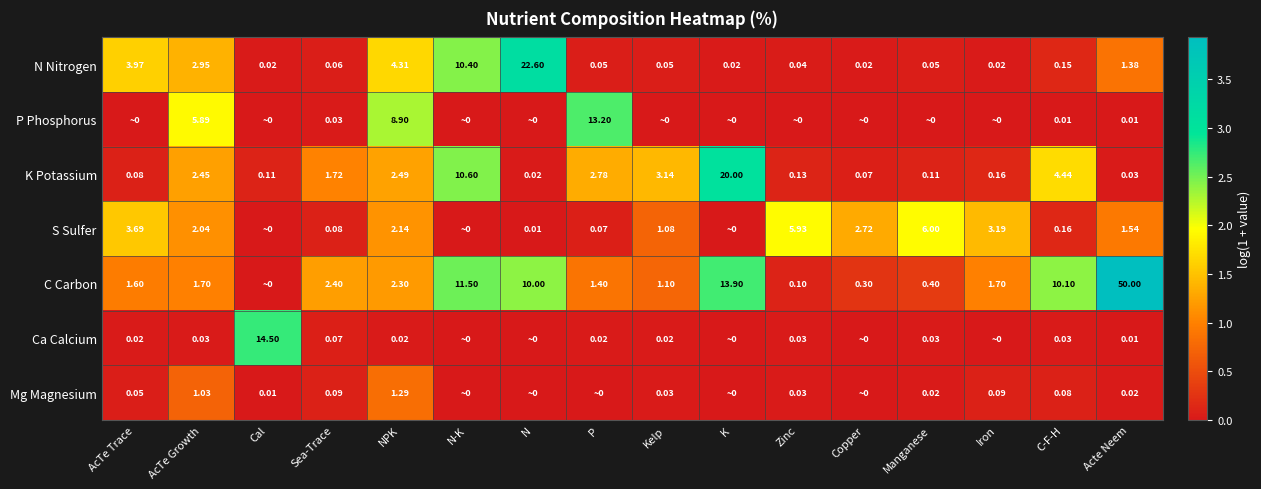

Which category has the highest value in the N Nitrogen series?

N